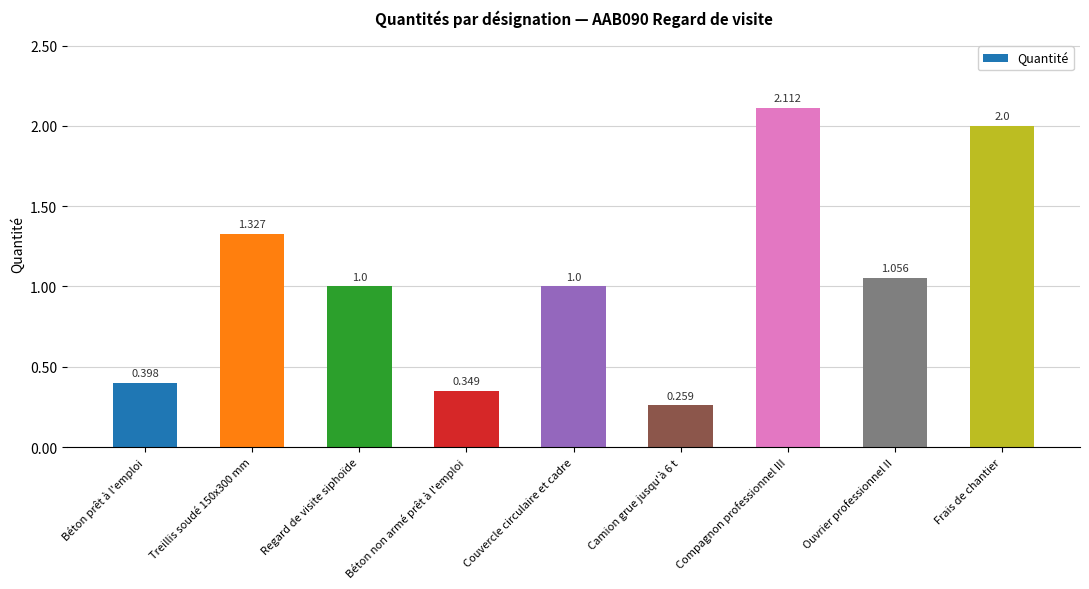

What is the change in value from Regard de visite siphoïde to Compagnon professionnel III?

+1.1